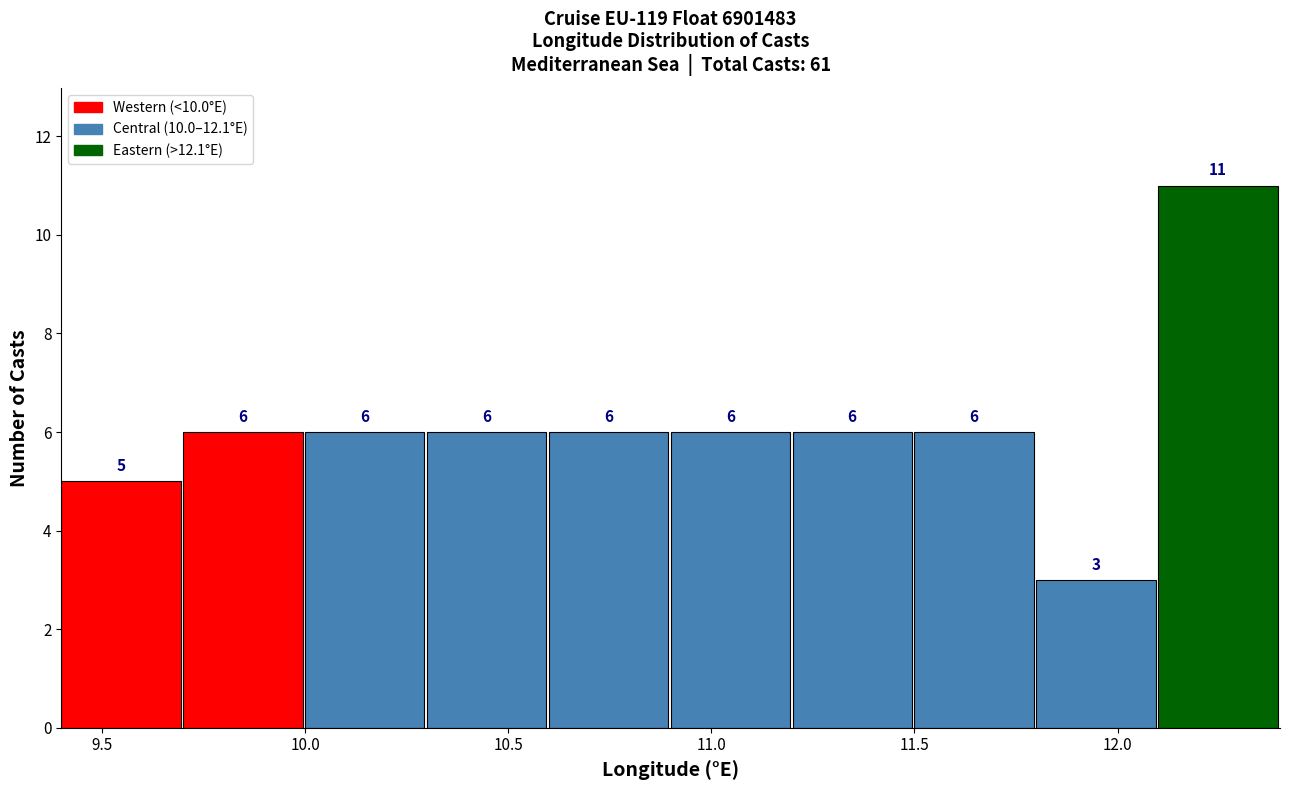

Reading left to right, transcribe this chart: for each bar, give the range it covers on the x-axis and its height.

9.4 to 9.7: 5
9.7 to 10.0: 6
10.0 to 10.3: 6
10.3 to 10.6: 6
10.6 to 10.9: 6
10.9 to 11.2: 6
11.2 to 11.5: 6
11.5 to 11.8: 6
11.8 to 12.1: 3
12.1 to 12.4: 11